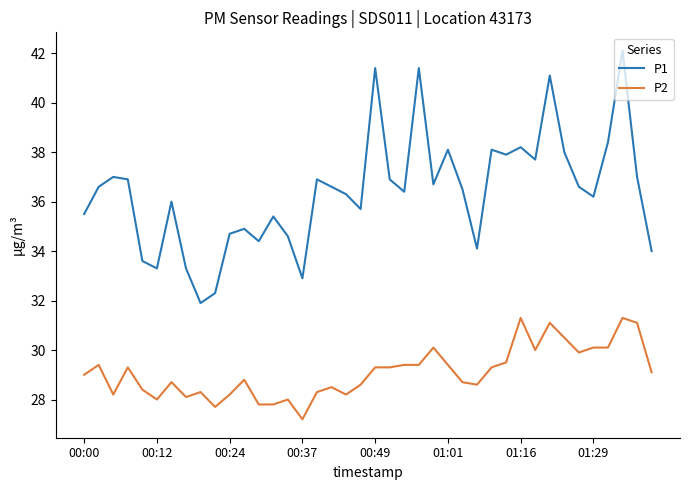

Rank the series by their maximum value, from lowest to highest.

P2, P1